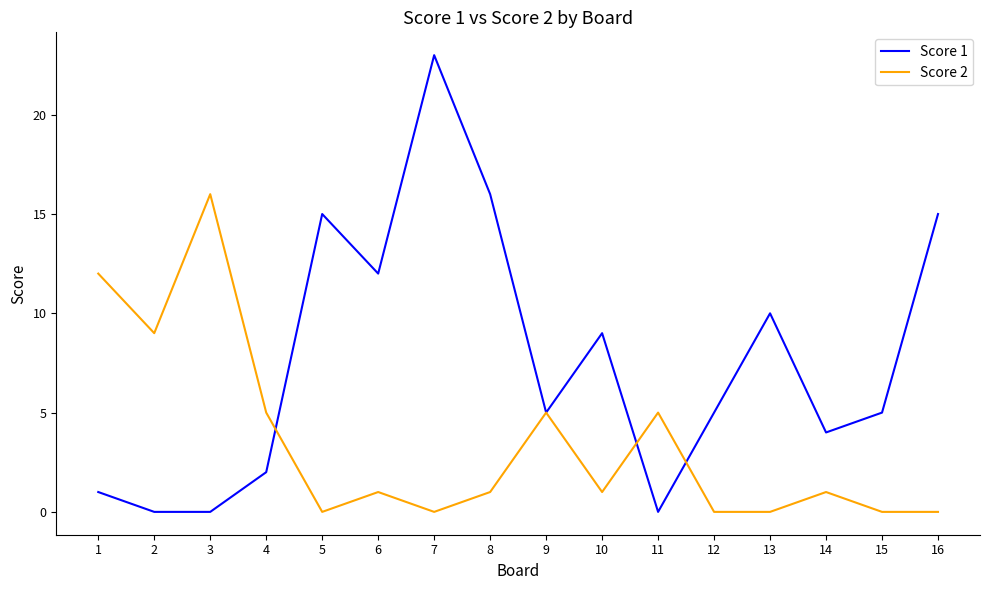

After their last crossing, which series has the higher values: Score 1 or Score 2?

Score 1